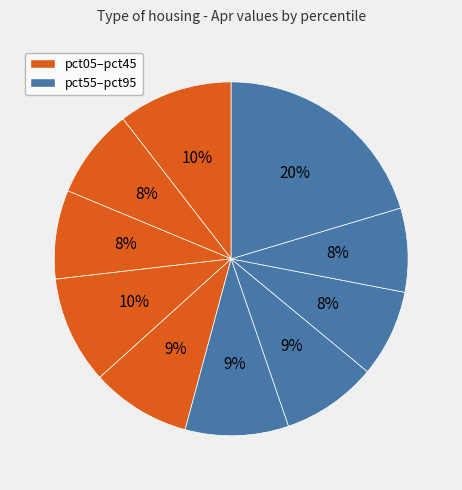

How many segments does this pie chart have?

10